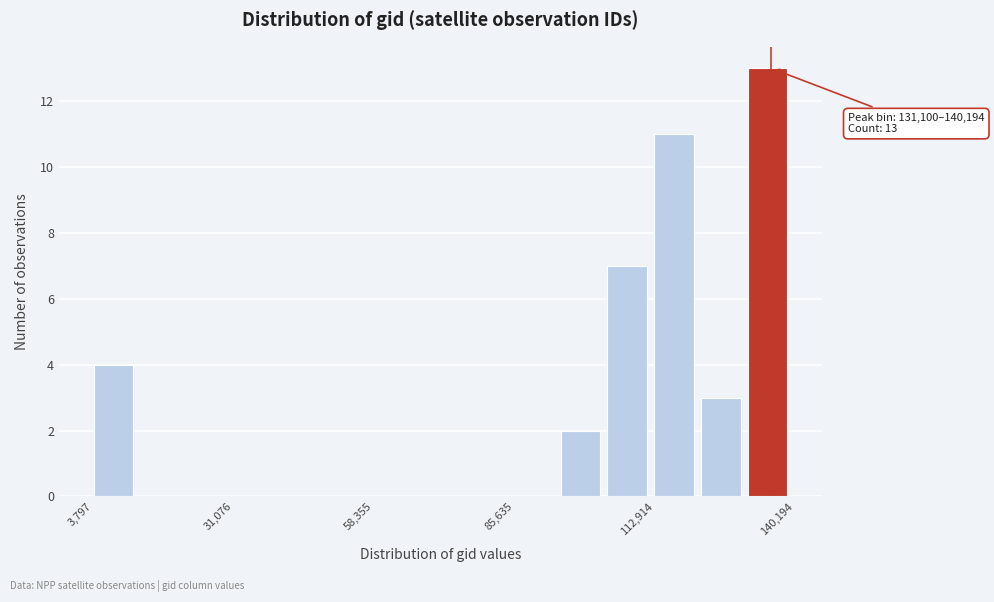

Around what value on the x-axis is the tallest bar? Give the approximate position of its centre, as read against the axis.

135000